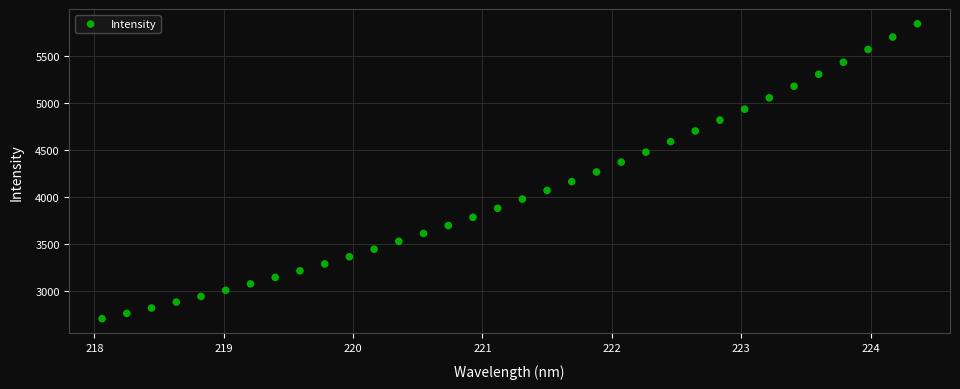

What is the range of Y values (max minus min)?

3131.4